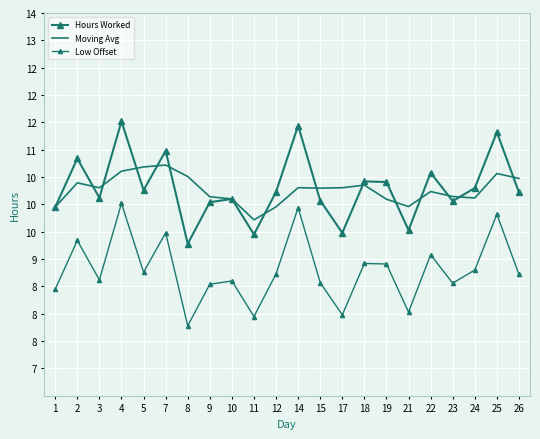

True or false: Low Offset and Moving Avg intersect in this chart.

False